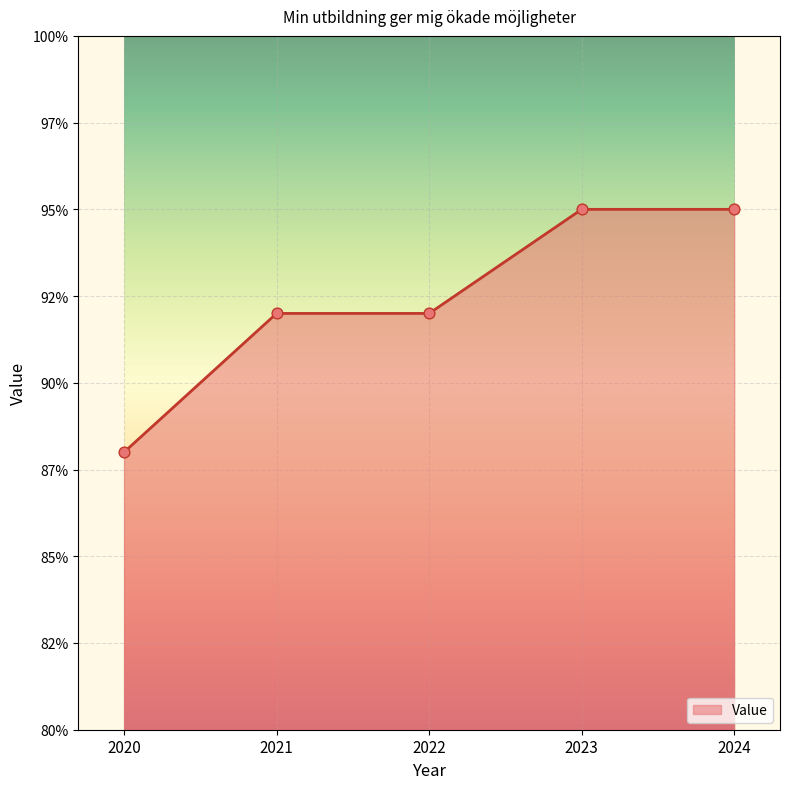

What is the change in value from 2020 to 2023?

+7